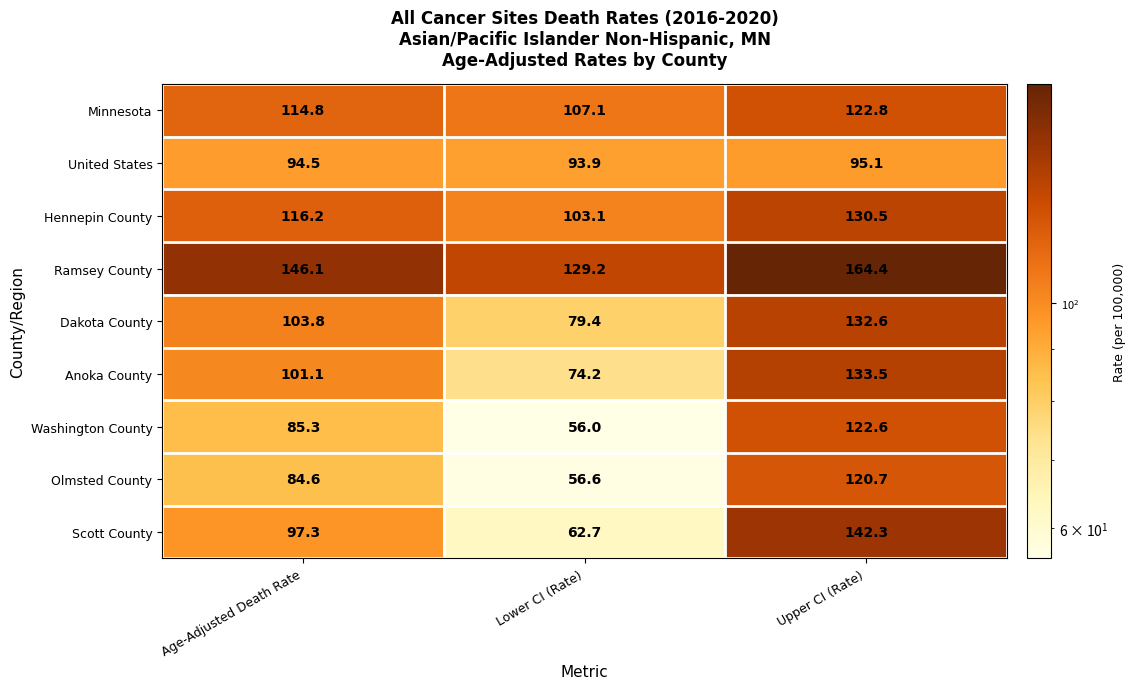

Reading right to left, list all the values displayed in this chart.

Minnesota: Upper CI (Rate)=122.8	Lower CI (Rate)=107.1	Age-Adjusted Death Rate=114.8
United States: Upper CI (Rate)=95.1	Lower CI (Rate)=93.9	Age-Adjusted Death Rate=94.5
Hennepin County: Upper CI (Rate)=130.5	Lower CI (Rate)=103.1	Age-Adjusted Death Rate=116.2
Ramsey County: Upper CI (Rate)=164.4	Lower CI (Rate)=129.2	Age-Adjusted Death Rate=146.1
Dakota County: Upper CI (Rate)=132.6	Lower CI (Rate)=79.4	Age-Adjusted Death Rate=103.8
Anoka County: Upper CI (Rate)=133.5	Lower CI (Rate)=74.2	Age-Adjusted Death Rate=101.1
Washington County: Upper CI (Rate)=122.6	Lower CI (Rate)=56.0	Age-Adjusted Death Rate=85.3
Olmsted County: Upper CI (Rate)=120.7	Lower CI (Rate)=56.6	Age-Adjusted Death Rate=84.6
Scott County: Upper CI (Rate)=142.3	Lower CI (Rate)=62.7	Age-Adjusted Death Rate=97.3